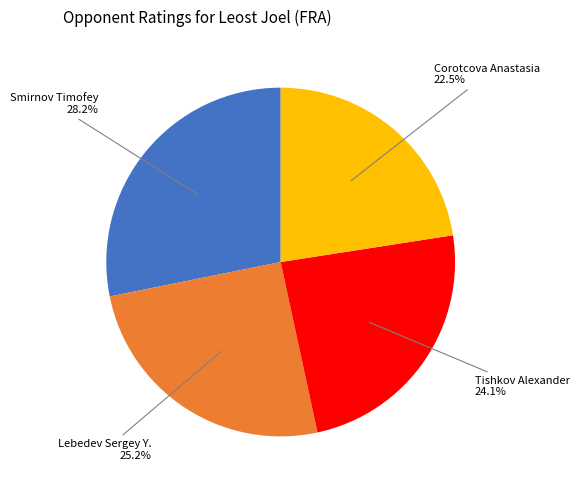

What percentage is the Tishkov Alexander slice, to the nearest percent?

24%